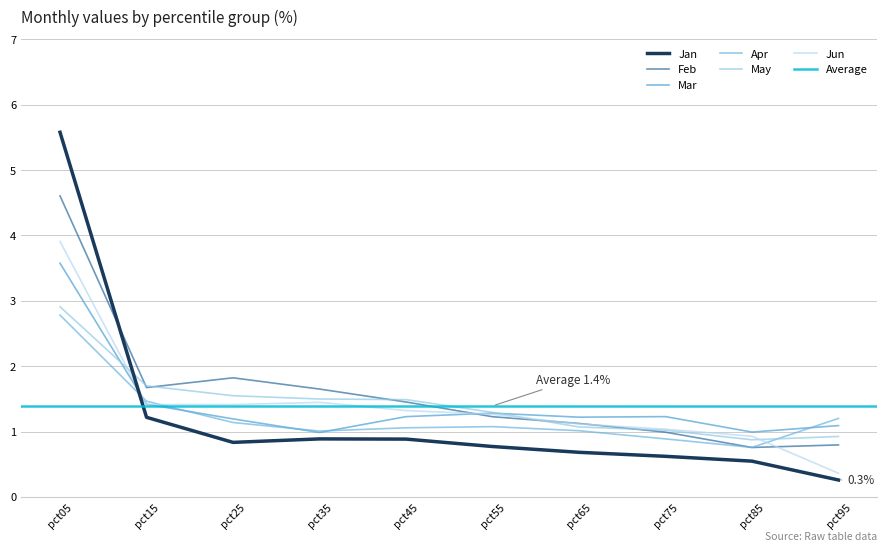

Where is Jan nearest to the value 2?

pct15